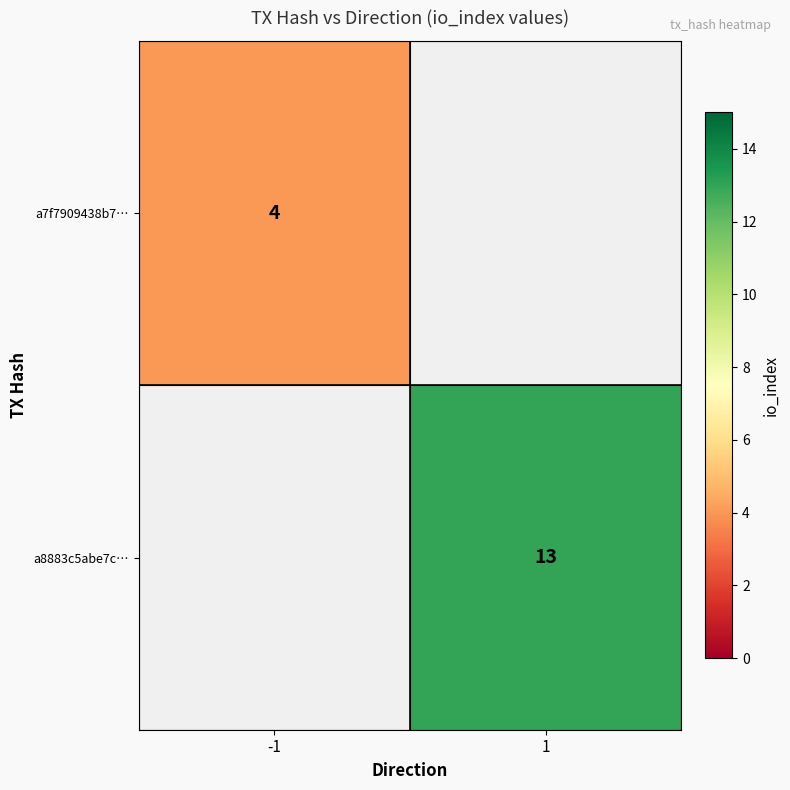

Is it true that a7f7909438b7… equals 6 at -1?

False